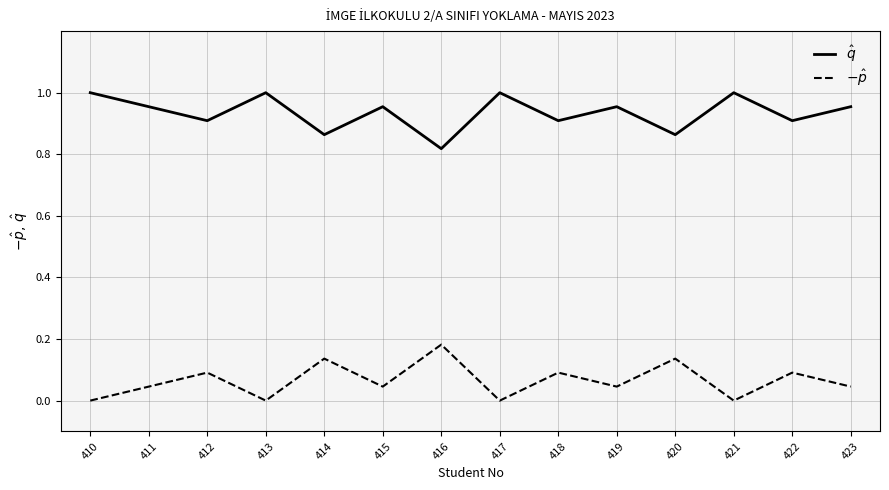

Is this an area chart (filled region under the line)?

No